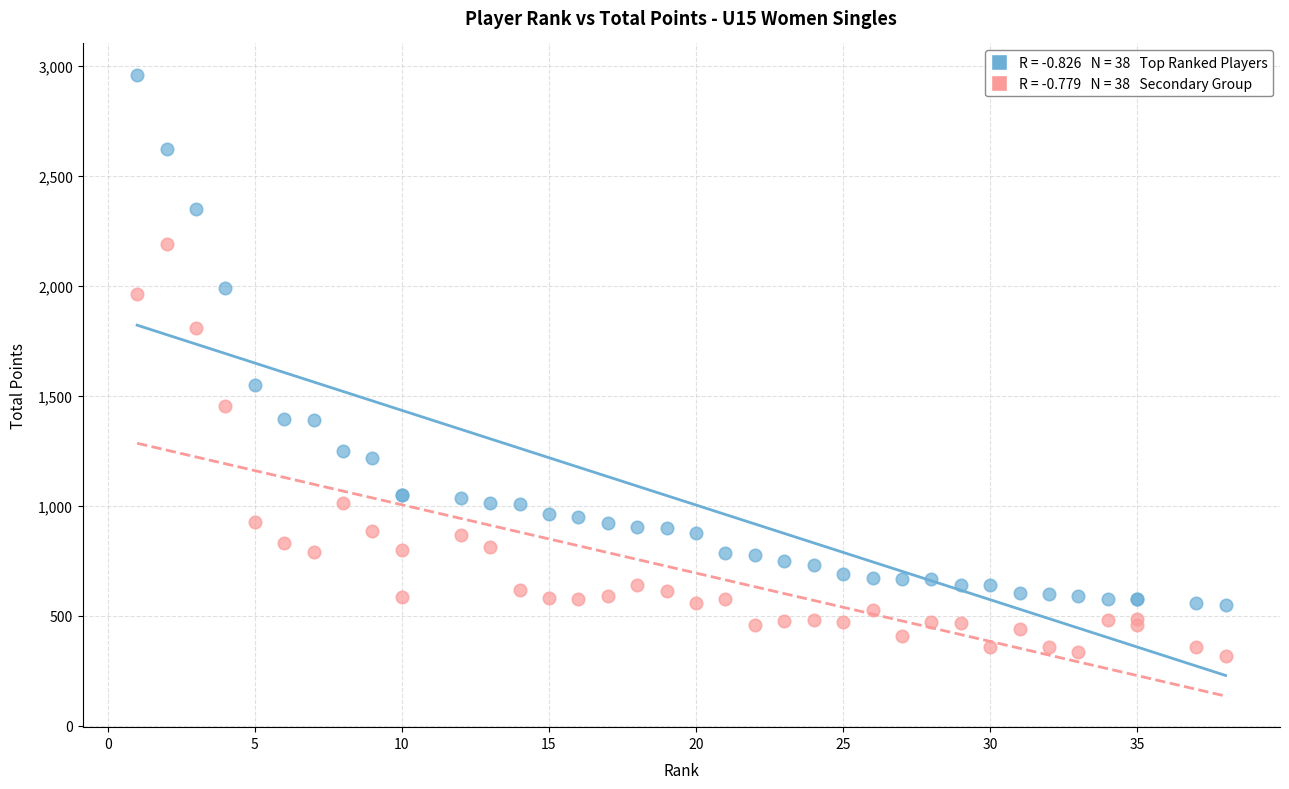

Across all series, what Y value is closest to 1639?

1550.0